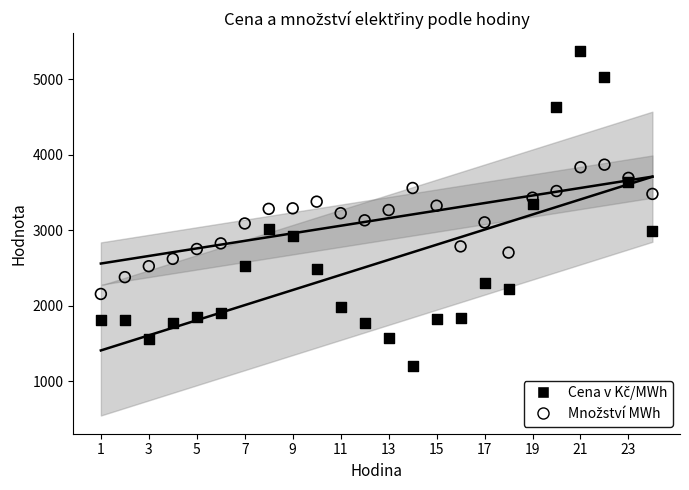

Across all data points, what is the range of X values (max minus min)?

23.0